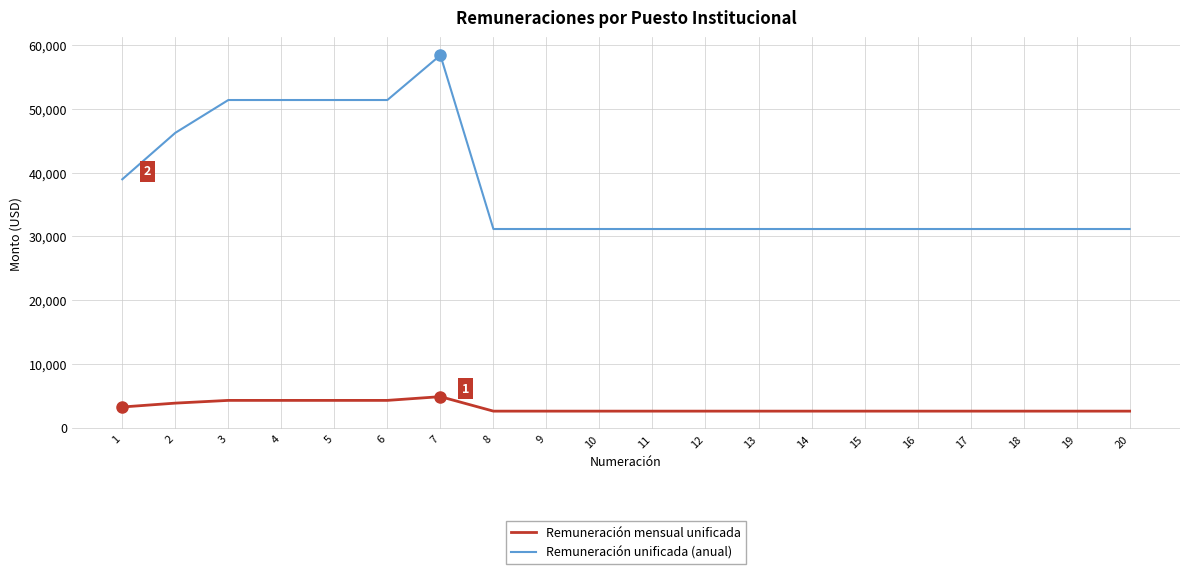

Which series has the widest spread of values?

Remuneración unificada (anual)